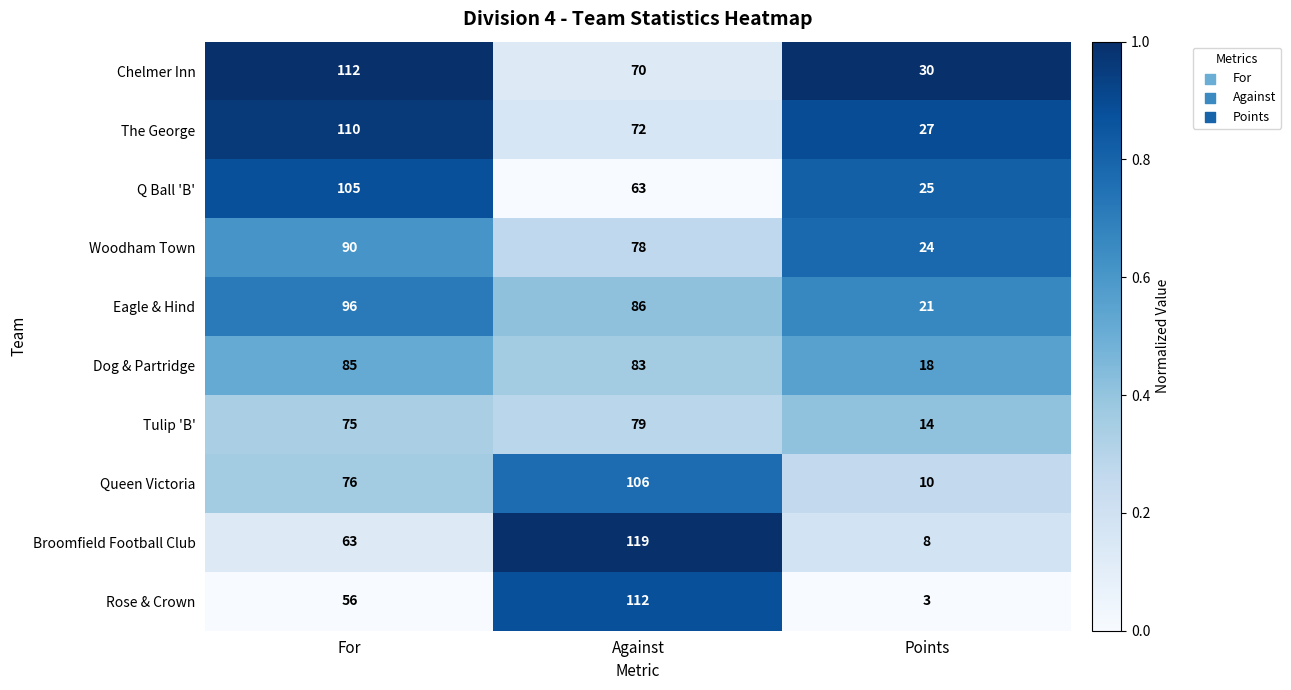

The value of The George at Against is 72. True or false?

True